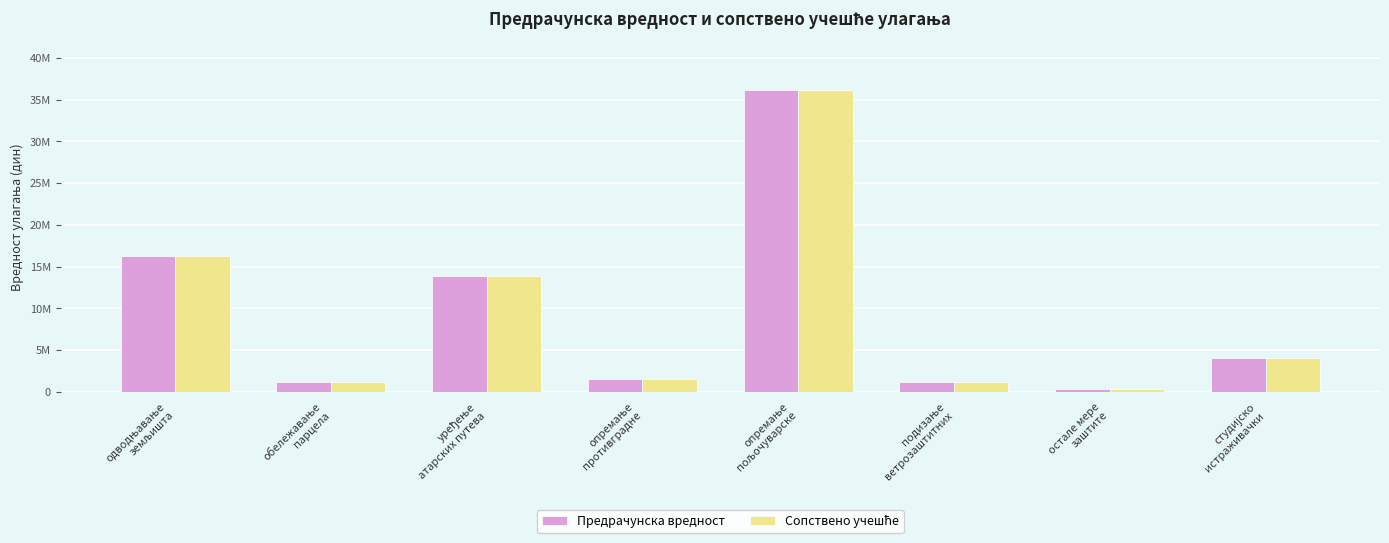

Are the bars horizontal?

No